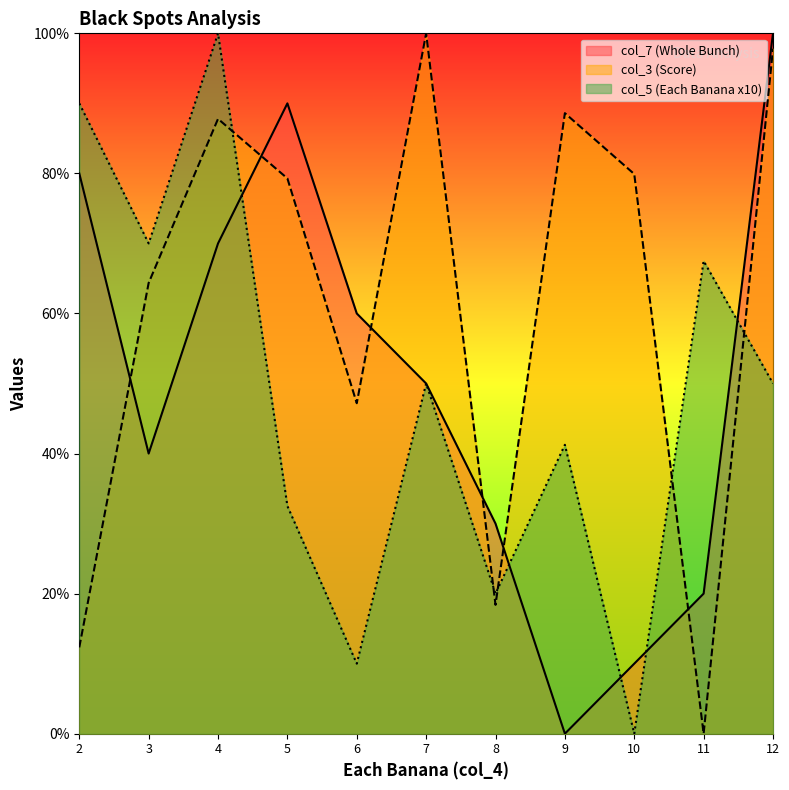

Which series ends up on top after the final intersection of col_3 (Score) and col_5 (Each Banana x10)?

col_3 (Score)